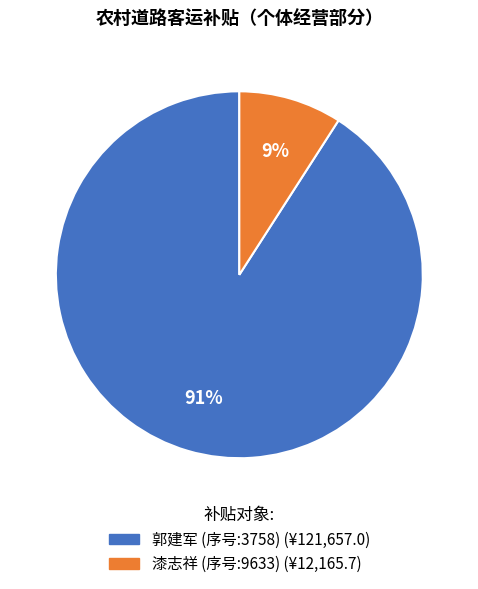

Do 漆志祥 (序号:9633) and 郭建军 (序号:3758) together represent more than half of the pie?

Yes